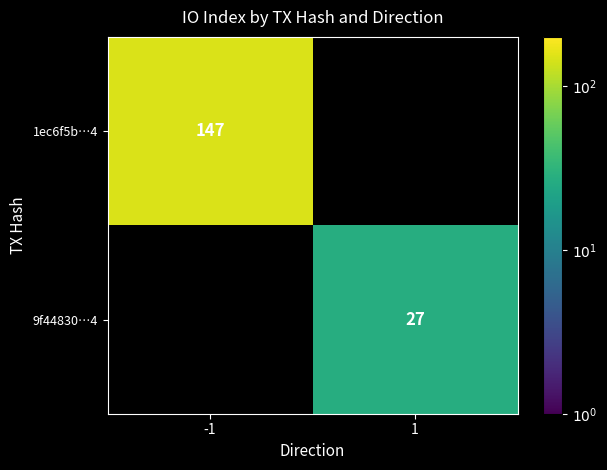

The 1ec6f5b…4 series shows 147 at -1. True or false?

True